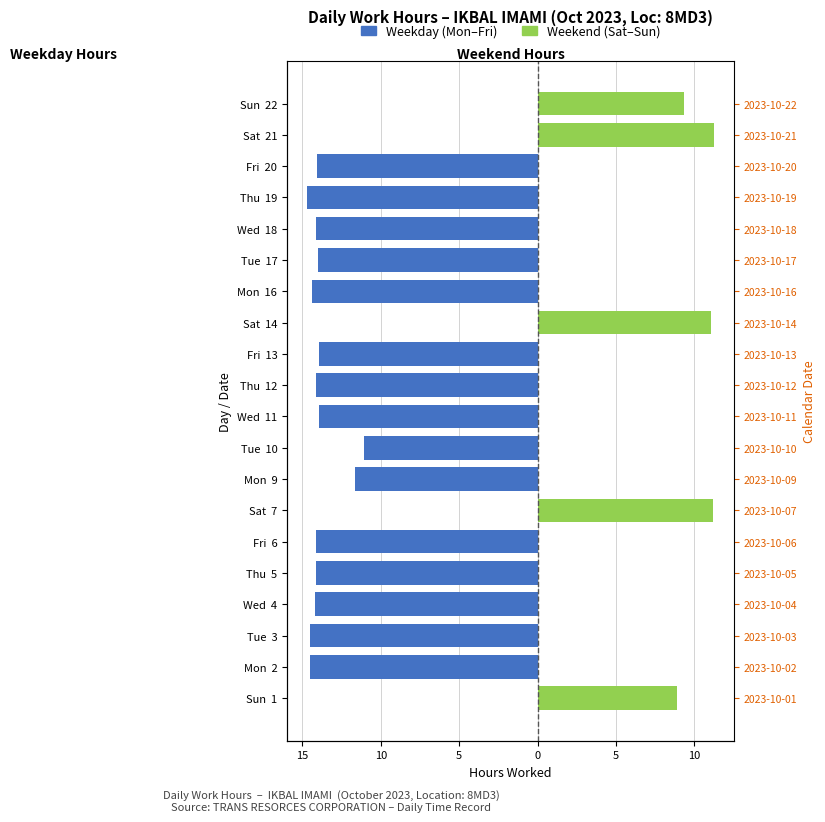

Reading right to left, what are all the values shown in this chart?

Weekday (Mon–Fri): 0.0	0.0	-14.1	-14.7	-14.2	-14.0	-14.4	0.0	-14.0	-14.1	-14.0	-11.1	-11.7	0.0	-14.1	-14.1	-14.2	-14.5	-14.5	0.0
Weekend (Sat–Sun): 9.3	11.2	0.0	0.0	0.0	0.0	0.0	11.1	0.0	0.0	0.0	0.0	0.0	11.2	0.0	0.0	0.0	0.0	0.0	8.9